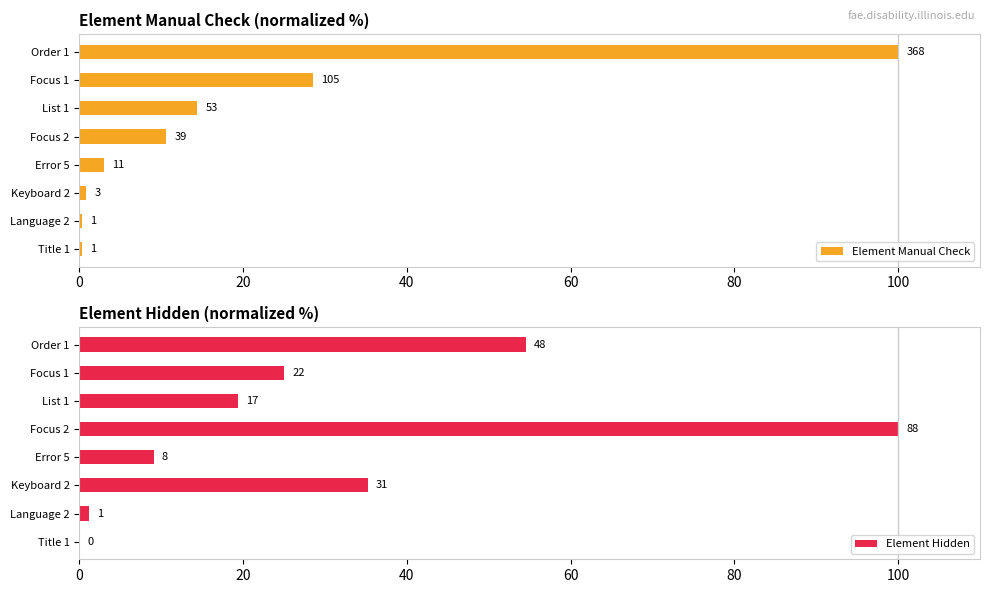

The Element Hidden series shows 0.0 at Title 1. True or false?

True